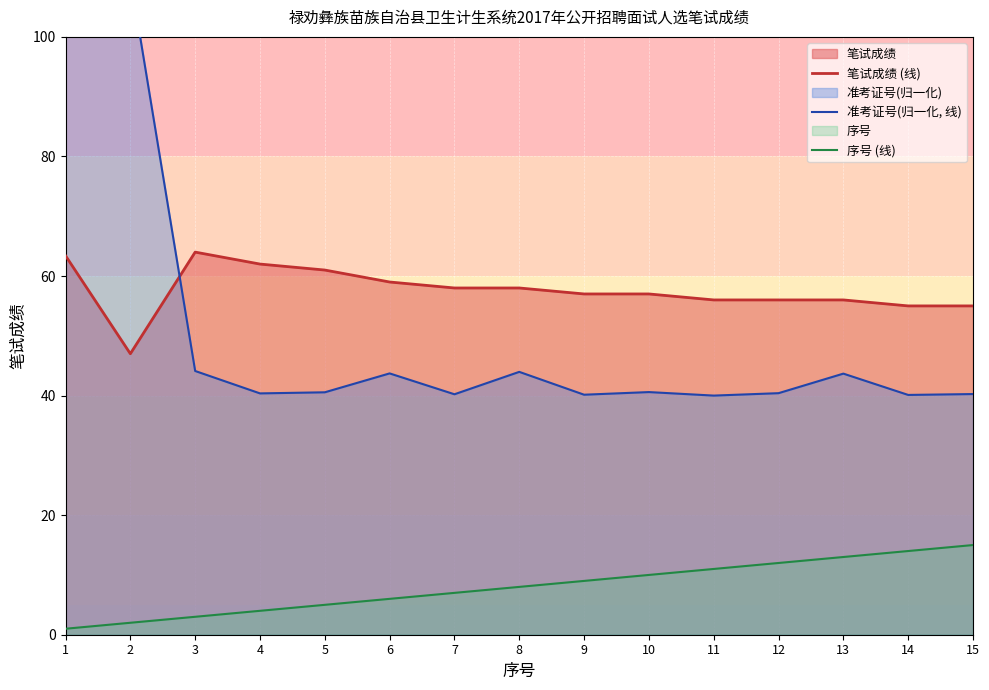

How many categories are shown in the chart?

15